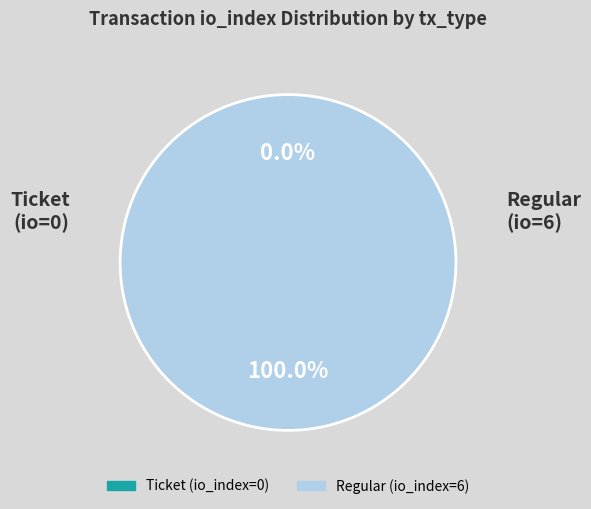

Count the number of slices in the pie.

2